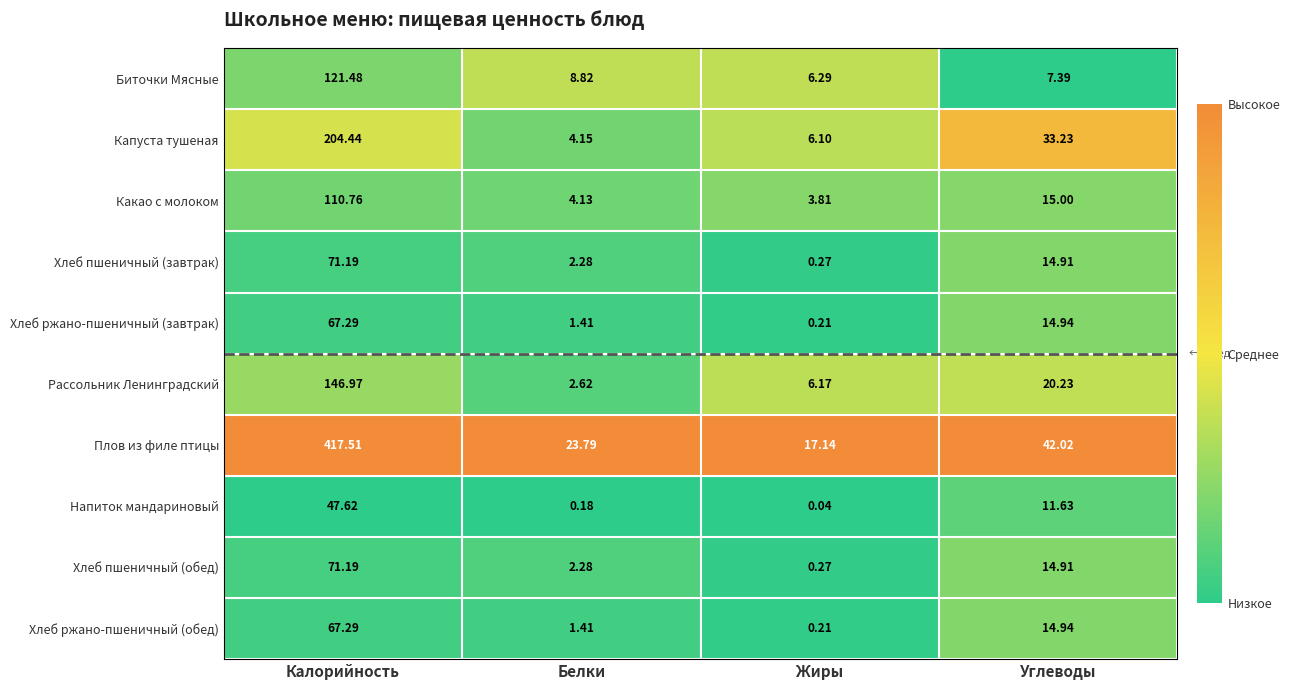

Which series has the largest range (max minus min)?

Плов из филе птицы